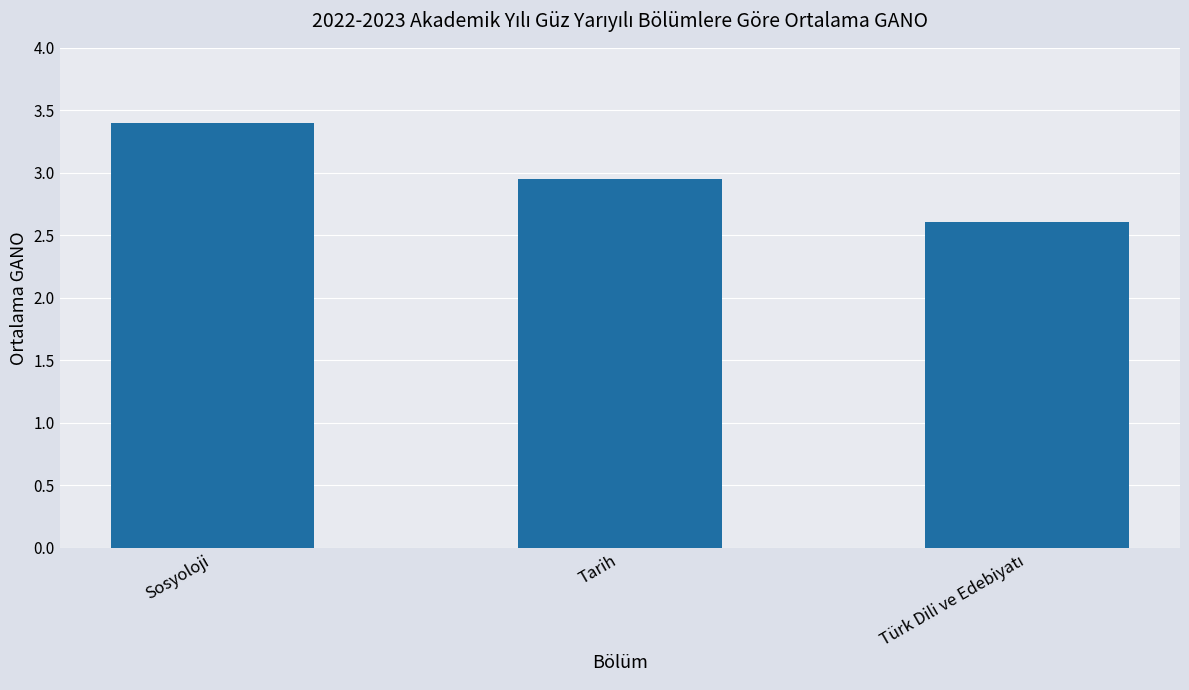

How many bars are there in total?

3